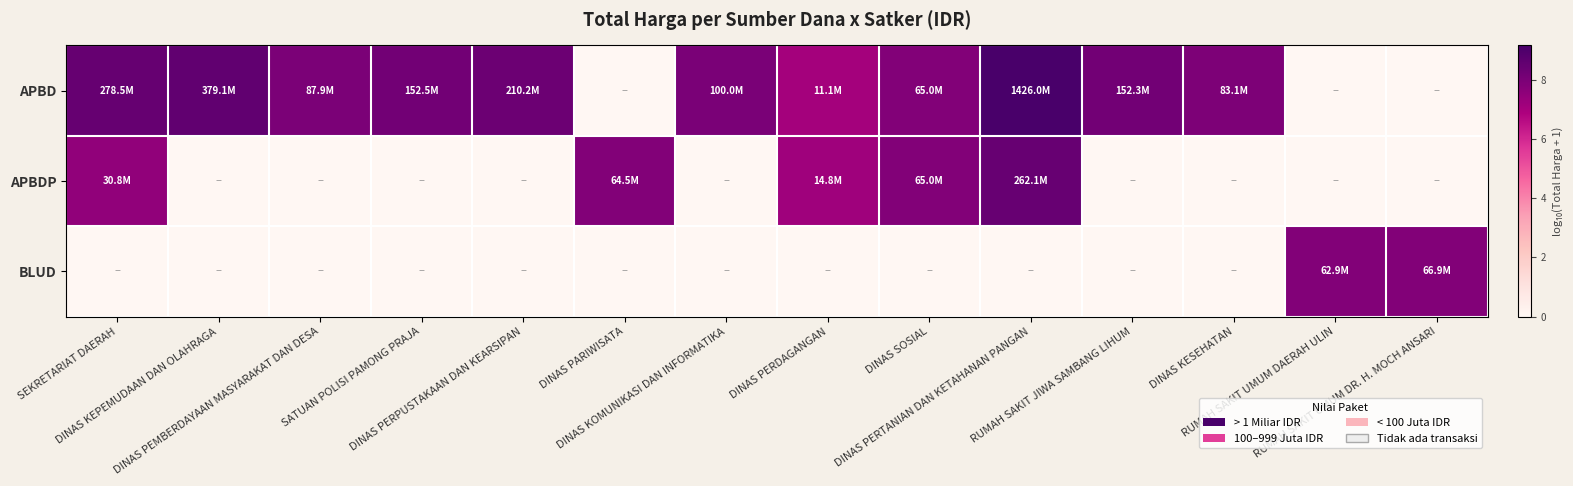

Reading left to right, what are all the values shown in this chart?

APBD: SEKRETARIAT DAERAH=8.4	DINAS KEPEMUDAAN DAN OLAHRAGA=8.6	DINAS PEMBERDAYAAN MASYARAKAT DAN DESA=7.9	SATUAN POLISI PAMONG PRAJA=8.2	DINAS PERPUSTAKAAN DAN KEARSIPAN=8.3	DINAS PARIWISATA=0.0	DINAS KOMUNIKASI DAN INFORMATIKA=8.0	DINAS PERDAGANGAN=7.0	DINAS SOSIAL=7.8	DINAS PERTANIAN DAN KETAHANAN PANGAN=9.2	RUMAH SAKIT JIWA SAMBANG LIHUM=8.2	DINAS KESEHATAN=7.9	RUMAH SAKIT UMUM DAERAH ULIN=0.0	RUMAH SAKIT UMUM DR. H. MOCH ANSARI=0.0
APBDP: SEKRETARIAT DAERAH=7.5	DINAS KEPEMUDAAN DAN OLAHRAGA=0.0	DINAS PEMBERDAYAAN MASYARAKAT DAN DESA=0.0	SATUAN POLISI PAMONG PRAJA=0.0	DINAS PERPUSTAKAAN DAN KEARSIPAN=0.0	DINAS PARIWISATA=7.8	DINAS KOMUNIKASI DAN INFORMATIKA=0.0	DINAS PERDAGANGAN=7.2	DINAS SOSIAL=7.8	DINAS PERTANIAN DAN KETAHANAN PANGAN=8.4	RUMAH SAKIT JIWA SAMBANG LIHUM=0.0	DINAS KESEHATAN=0.0	RUMAH SAKIT UMUM DAERAH ULIN=0.0	RUMAH SAKIT UMUM DR. H. MOCH ANSARI=0.0
BLUD: SEKRETARIAT DAERAH=0.0	DINAS KEPEMUDAAN DAN OLAHRAGA=0.0	DINAS PEMBERDAYAAN MASYARAKAT DAN DESA=0.0	SATUAN POLISI PAMONG PRAJA=0.0	DINAS PERPUSTAKAAN DAN KEARSIPAN=0.0	DINAS PARIWISATA=0.0	DINAS KOMUNIKASI DAN INFORMATIKA=0.0	DINAS PERDAGANGAN=0.0	DINAS SOSIAL=0.0	DINAS PERTANIAN DAN KETAHANAN PANGAN=0.0	RUMAH SAKIT JIWA SAMBANG LIHUM=0.0	DINAS KESEHATAN=0.0	RUMAH SAKIT UMUM DAERAH ULIN=7.8	RUMAH SAKIT UMUM DR. H. MOCH ANSARI=7.8